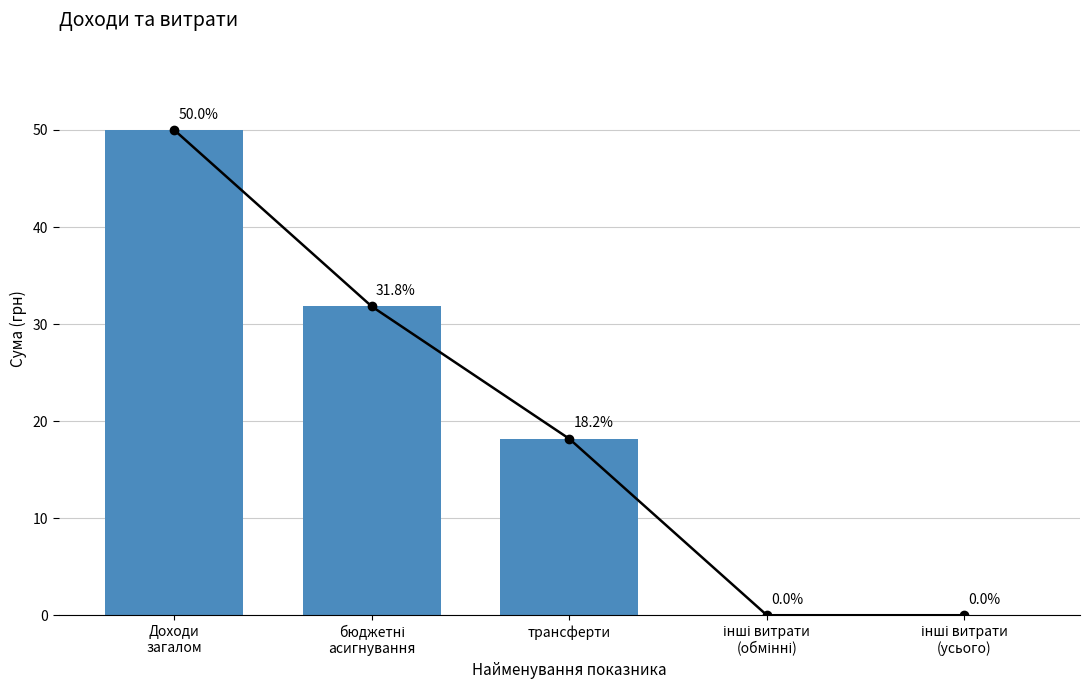

How many bars are there in total?

5